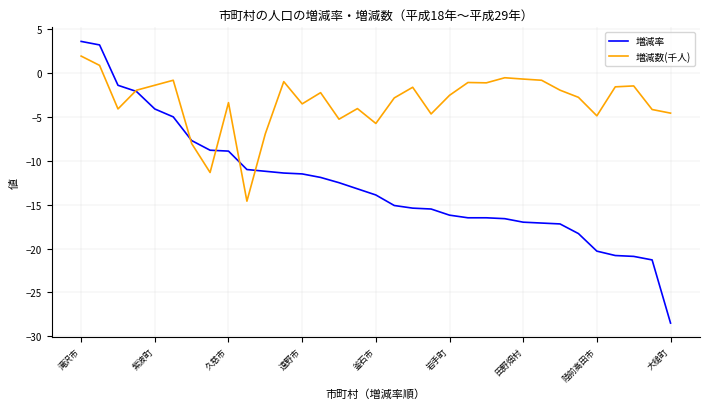

List the series in order of their peak value, lowest first.

増減数(千人), 増減率